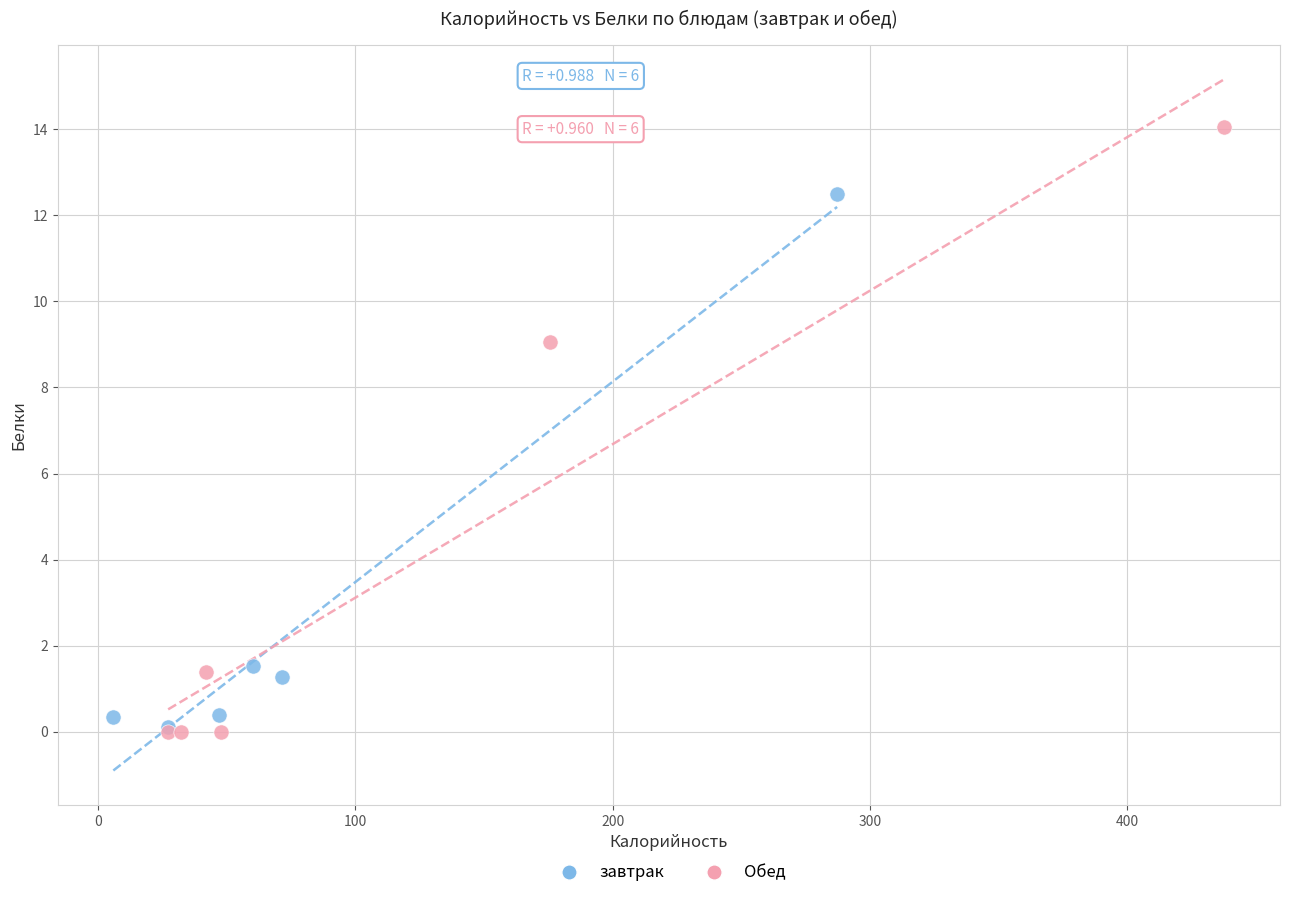

Which series has the widest spread of Y values?

Обед